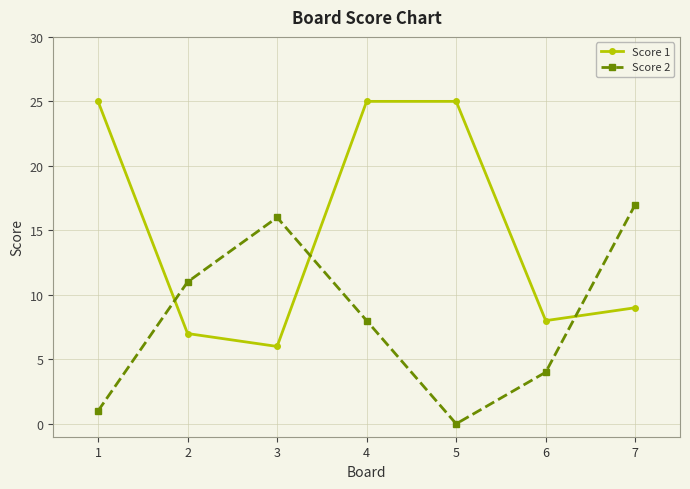

Reading left to right, list all the values displayed in this chart.

Score 1: 1=25	2=7	3=6	4=25	5=25	6=8	7=9
Score 2: 1=1	2=11	3=16	4=8	5=0	6=4	7=17